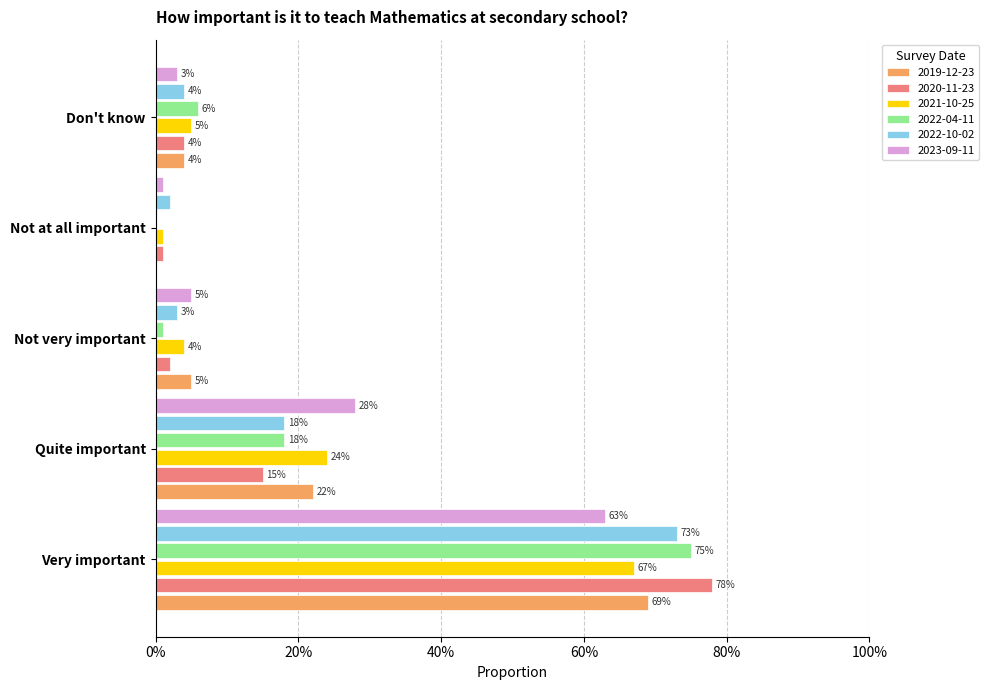

At how many categories does at least one series exceed 0?

5